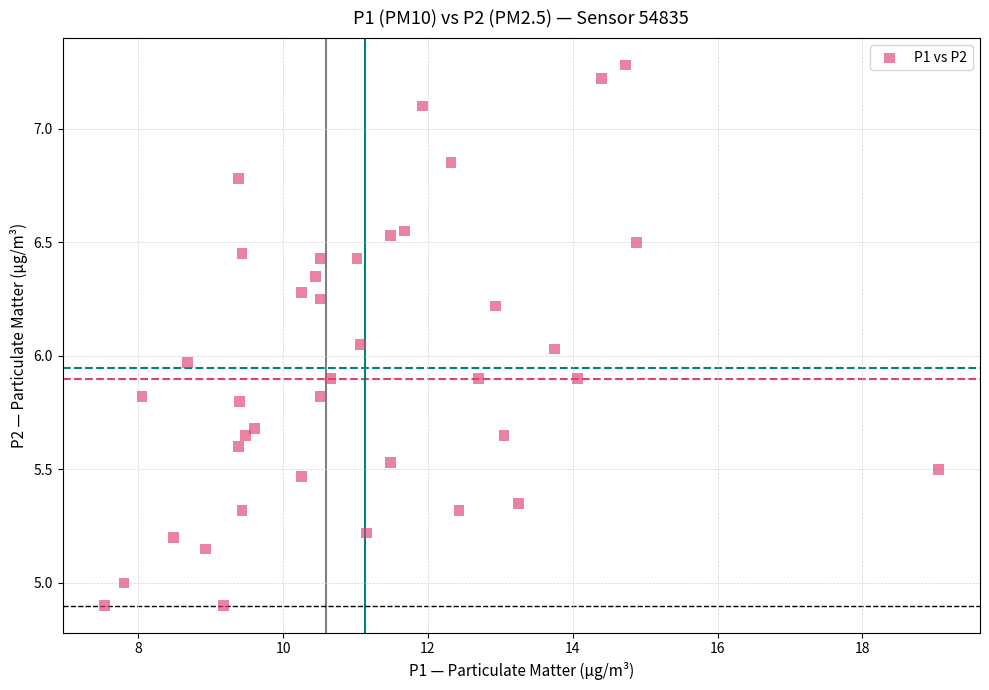

What is the range of Y values (max minus min)?

2.4